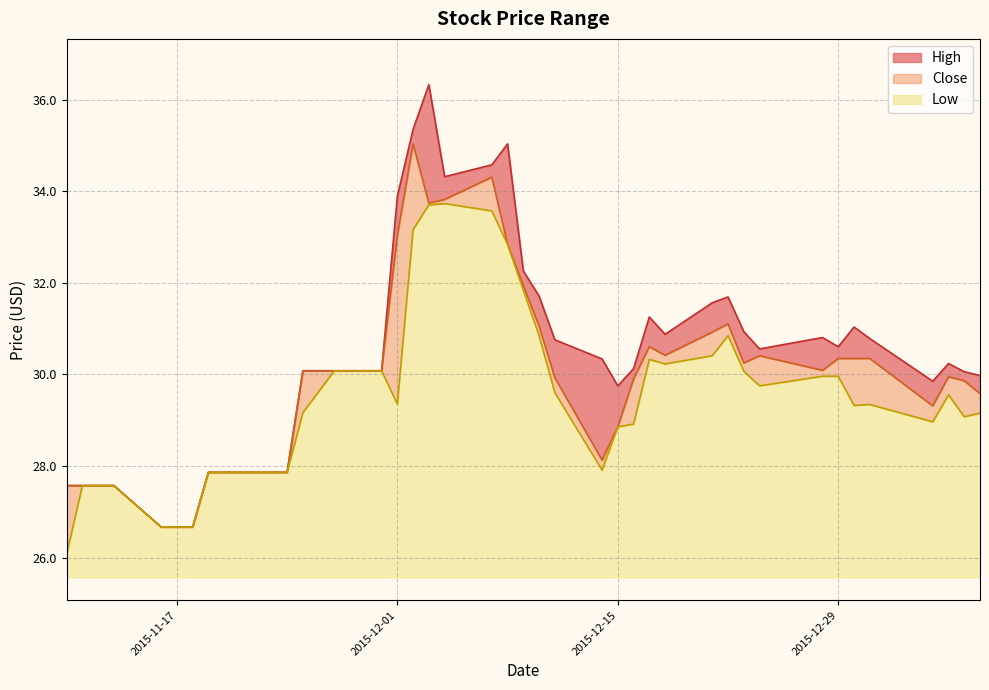

What is the sum of the Close values at 2015-12-31 and 2015-11-19?

58.2